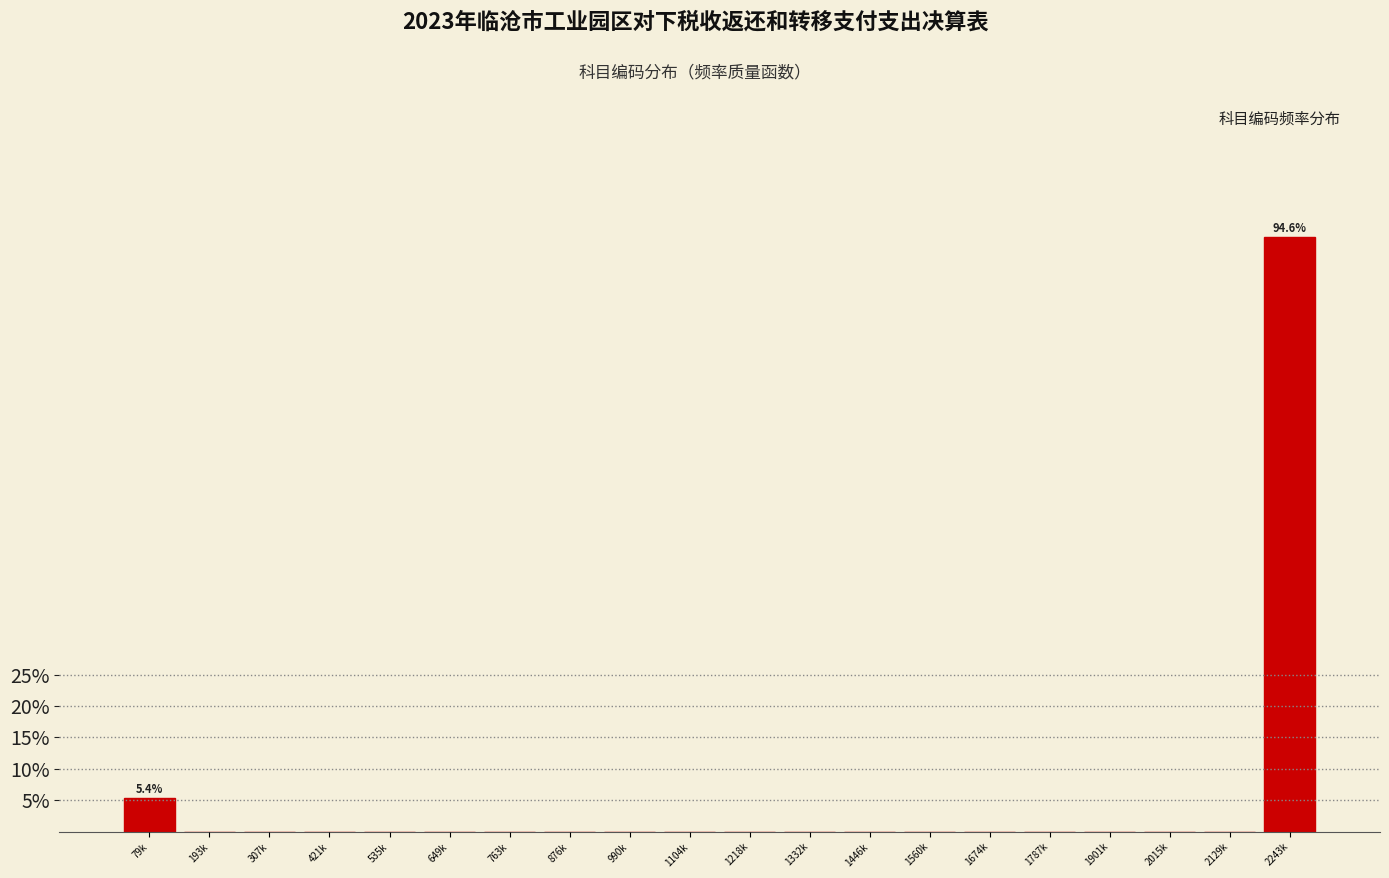

Reading right to left, extract all data points from this chart.

2243k=94.6	2129k=0.0	2015k=0.0	1901k=0.0	1787k=0.0	1674k=0.0	1560k=0.0	1446k=0.0	1332k=0.0	1218k=0.0	1104k=0.0	990k=0.0	876k=0.0	763k=0.0	649k=0.0	535k=0.0	421k=0.0	307k=0.0	193k=0.0	79k=5.4